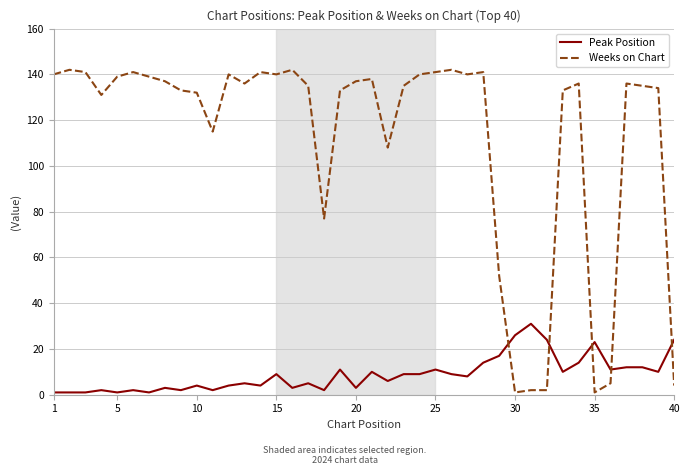

True or false: Peak Position and Weeks on Chart intersect in this chart.

True